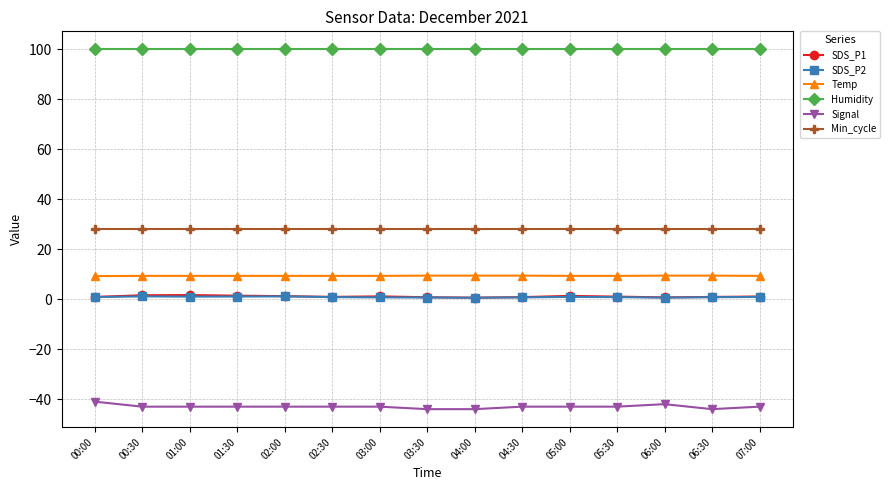

What is the maximum value for SDS_P2?

1.1